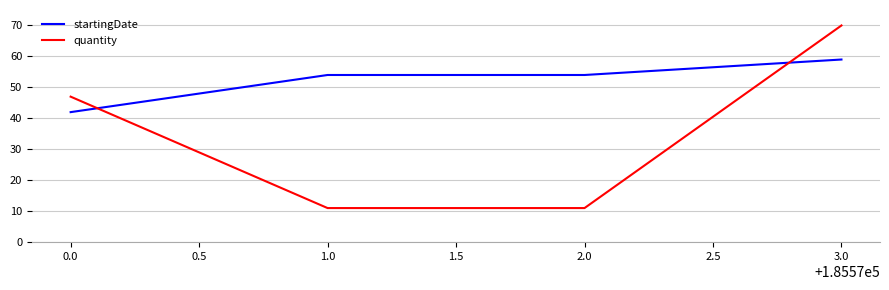

How many intersections are there between quantity and startingDate?

2